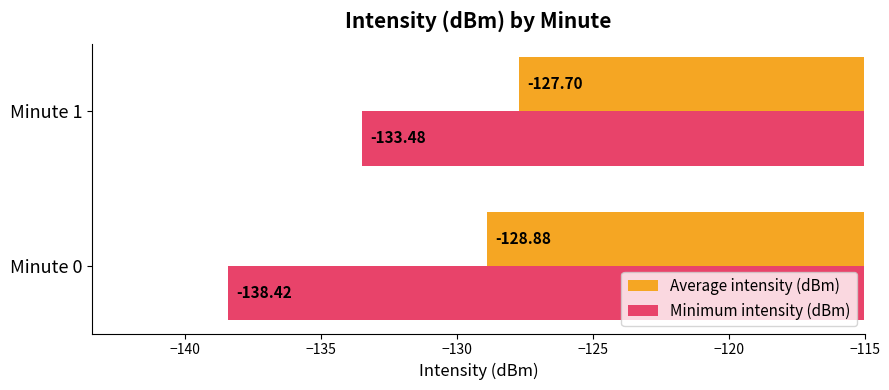

Which series has the largest total across all categories?

Average intensity (dBm)